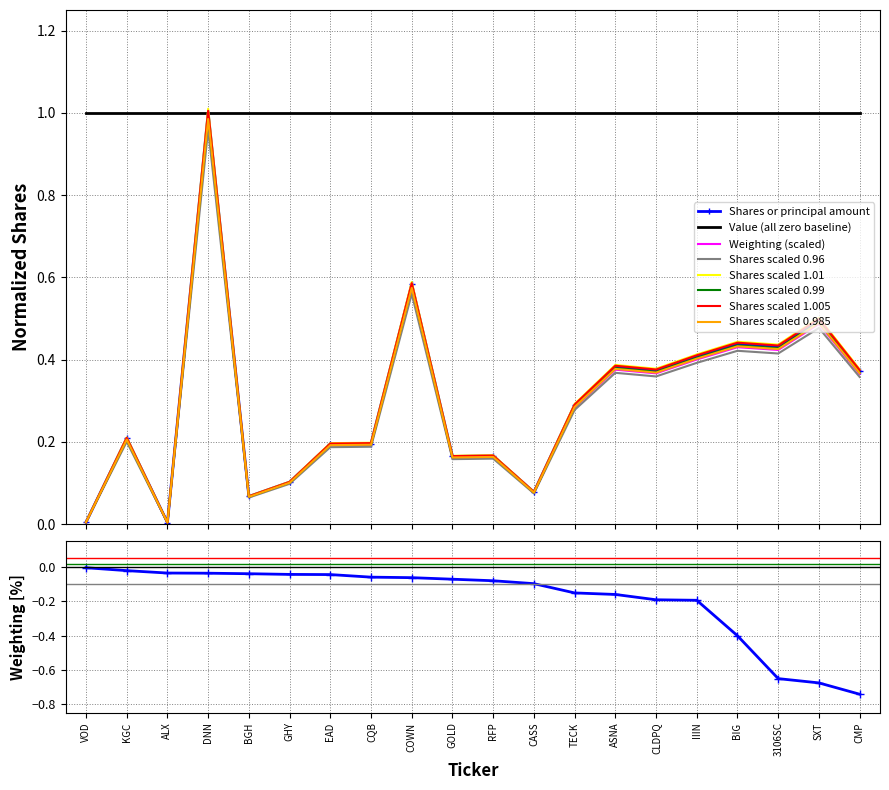

Is it true that Shares or principal amount equals 0.4 at BIG?

True